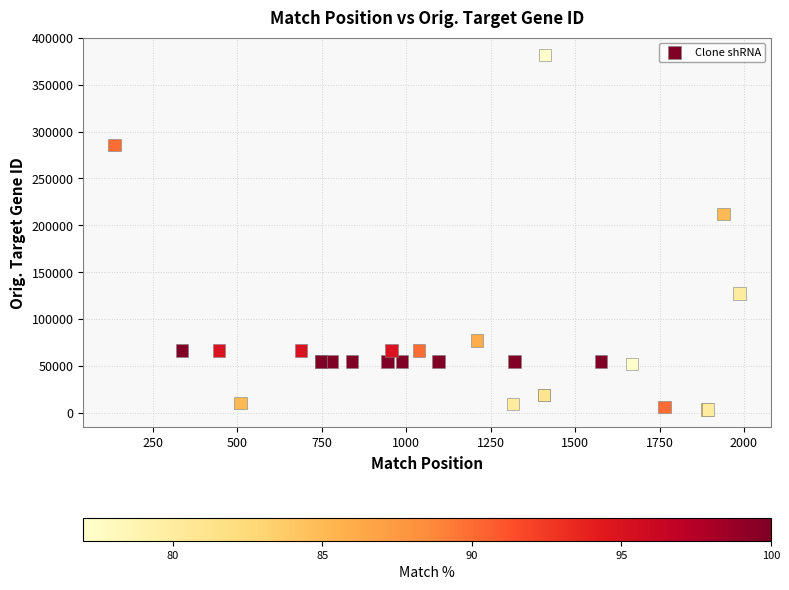

What Y value in the scatter plot is closest to 192492?

211798